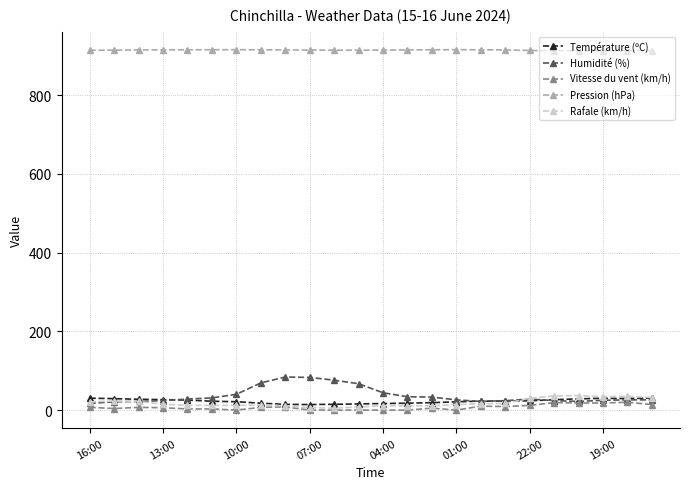

Which series has the largest total across all categories?

Pression (hPa)